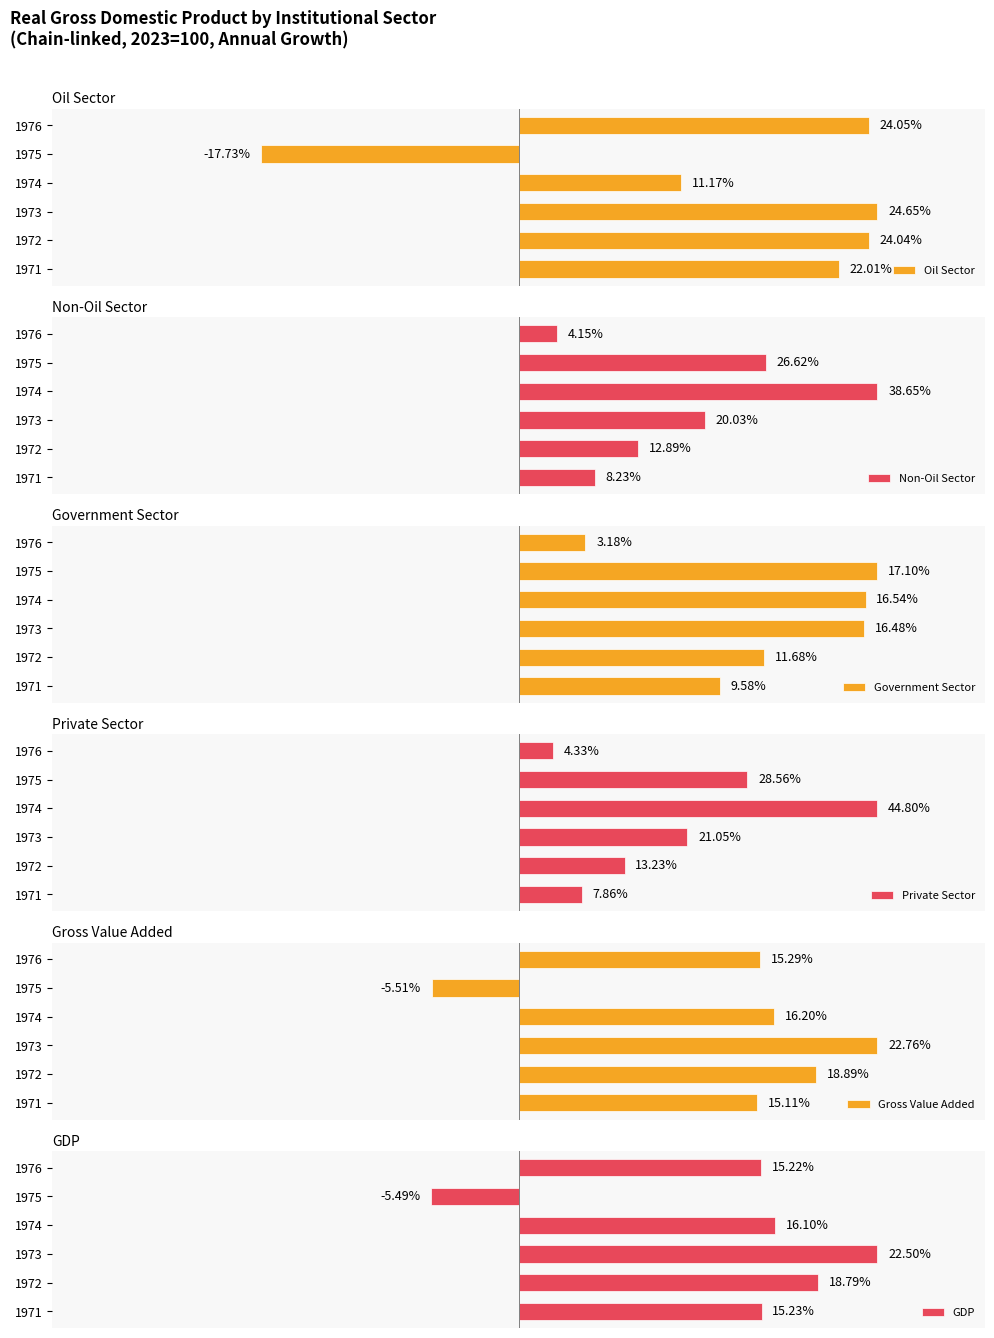

What is the minimum value for Gross Value Added?

-5.5